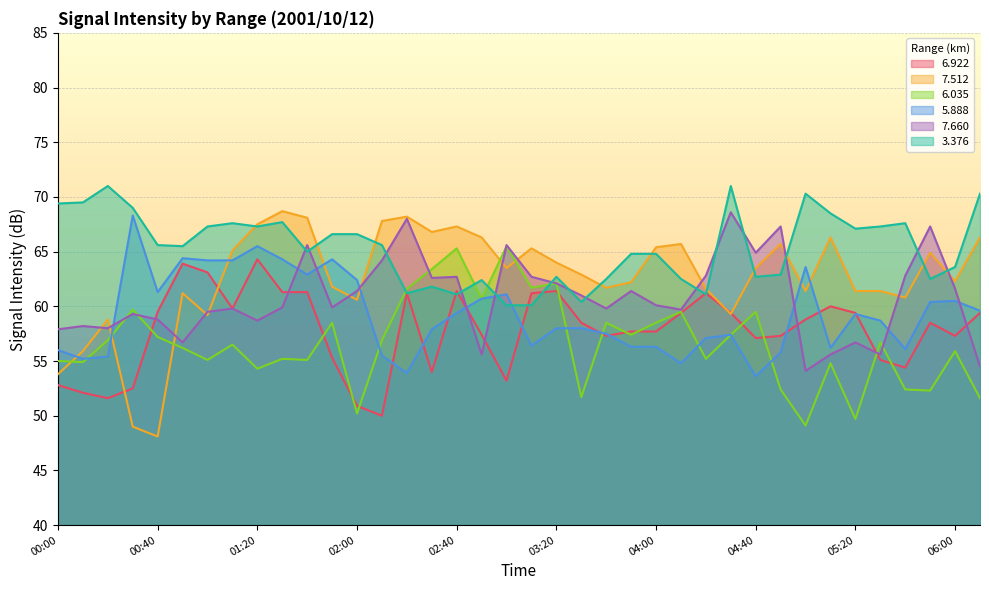

What is the greatest value displayed?

71.0